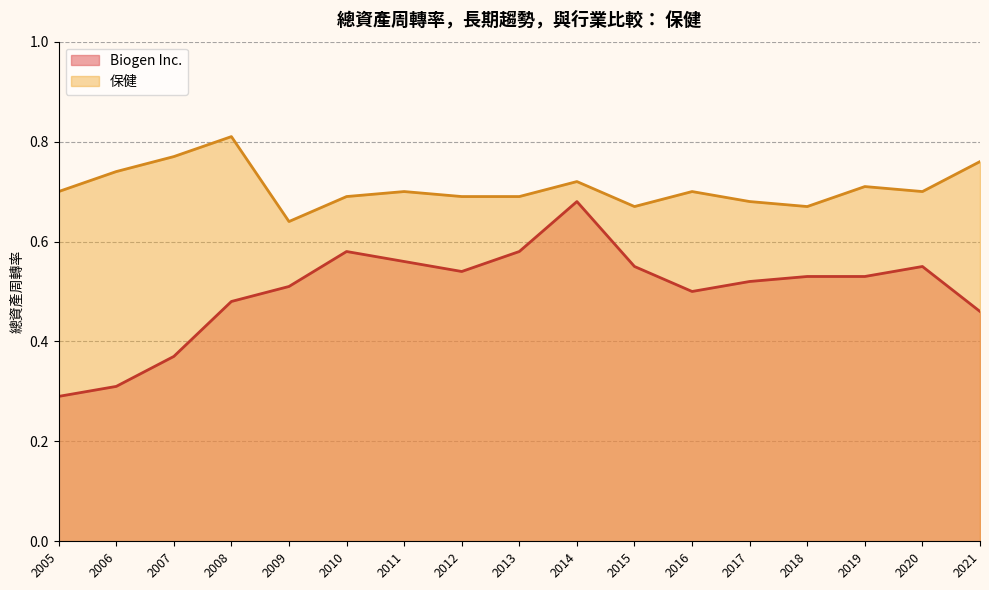

True or false: 保健 and Biogen Inc. cross at least once.

False